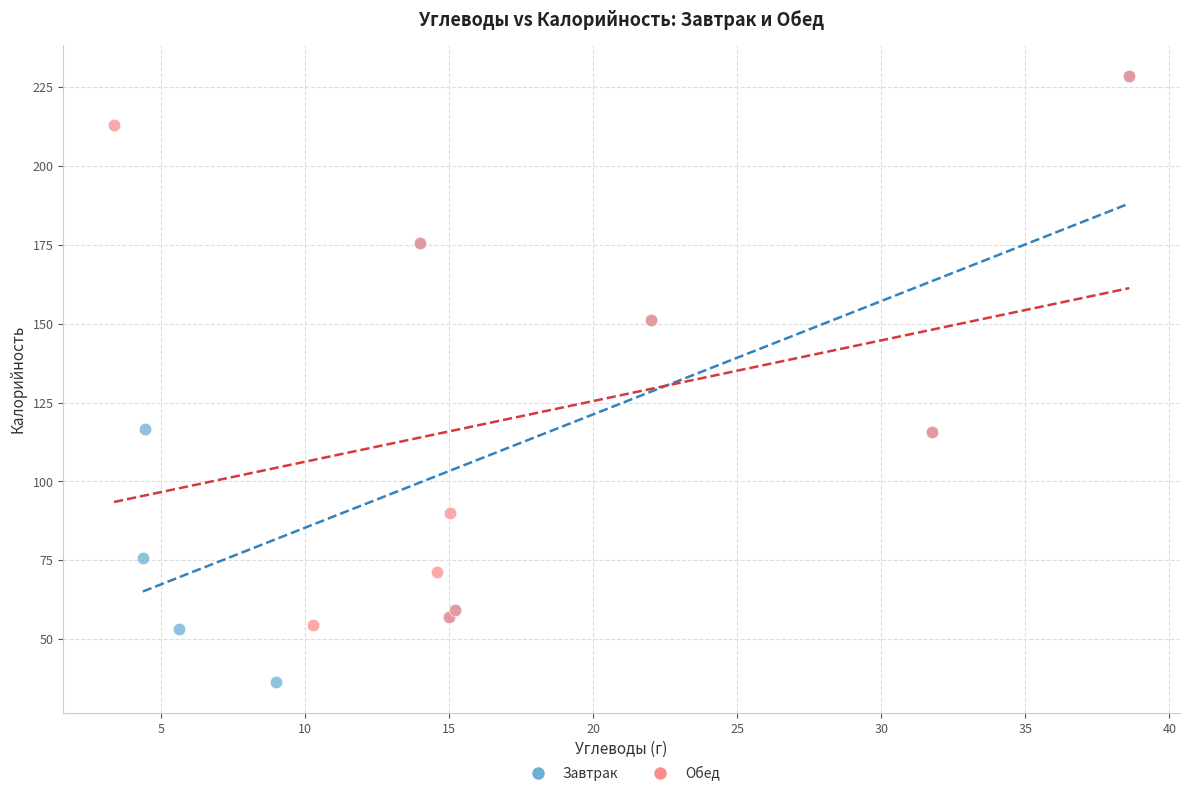

Which series contains the lowest Y value?

Завтрак